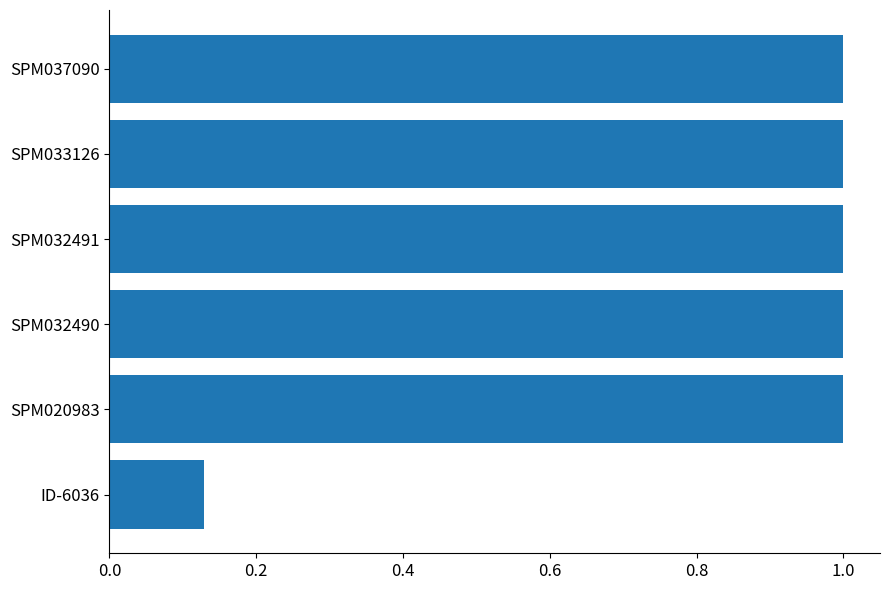

Does the chart contain any negative values?

No